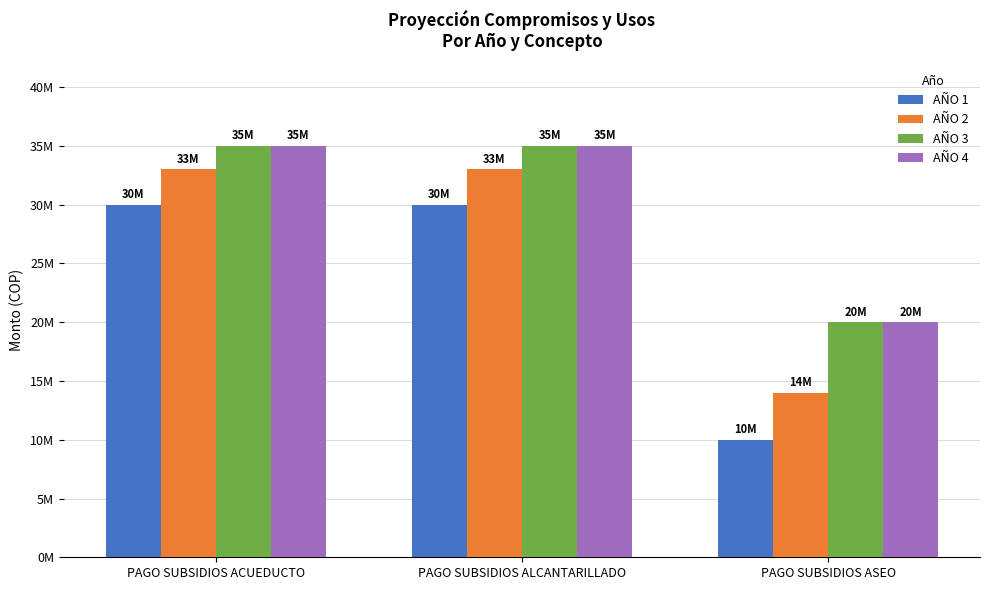

At which category is the sum across all series the highest?

PAGO SUBSIDIOS ACUEDUCTO